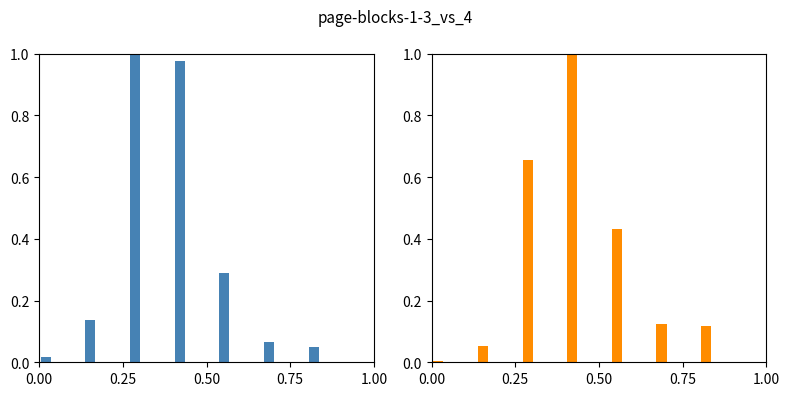

Reading left to right, what are all the values shown in this chart?

produit_nbre: 0.0	0.1	1.0	1.0	0.3	0.1	0.0
produit_vtgr: 0.0	0.1	0.7	1.0	0.4	0.1	0.1